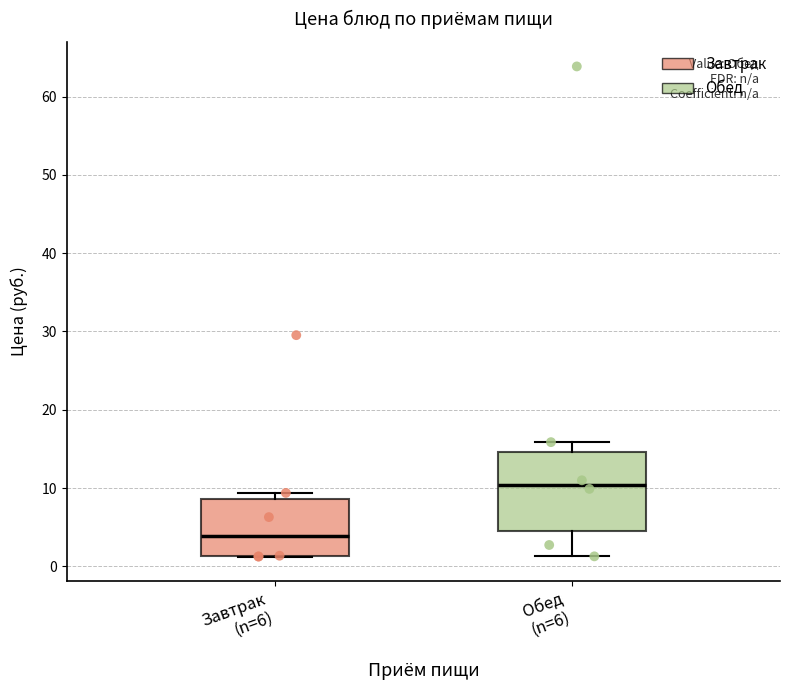

Reading left to right, read every box against the y-axis: the position of its median line, the range the box covers, and the ends of its whiskers. The values are not printed on the chart, so give them approximately, as read against the axis.

Завтрак (n=6): median 4, box 1 to 9, whiskers 1 to 9 (just above the box's upper edge)
Обед (n=6): median 10, box 5 to 15, whiskers 1 to 16